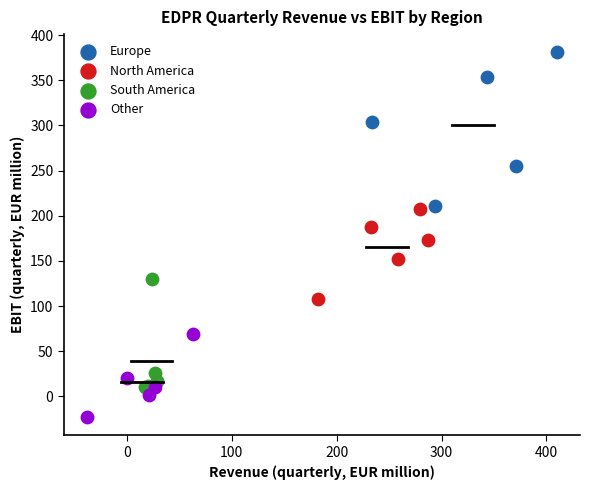

What are all the series names shown in the legend?

Europe, North America, South America, Other